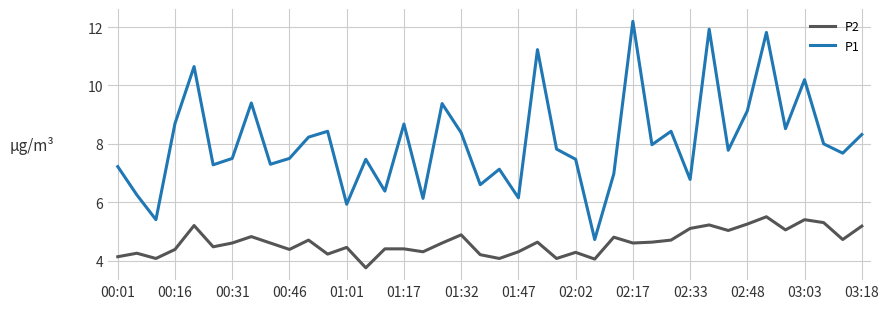

Is this an area chart (filled region under the line)?

No